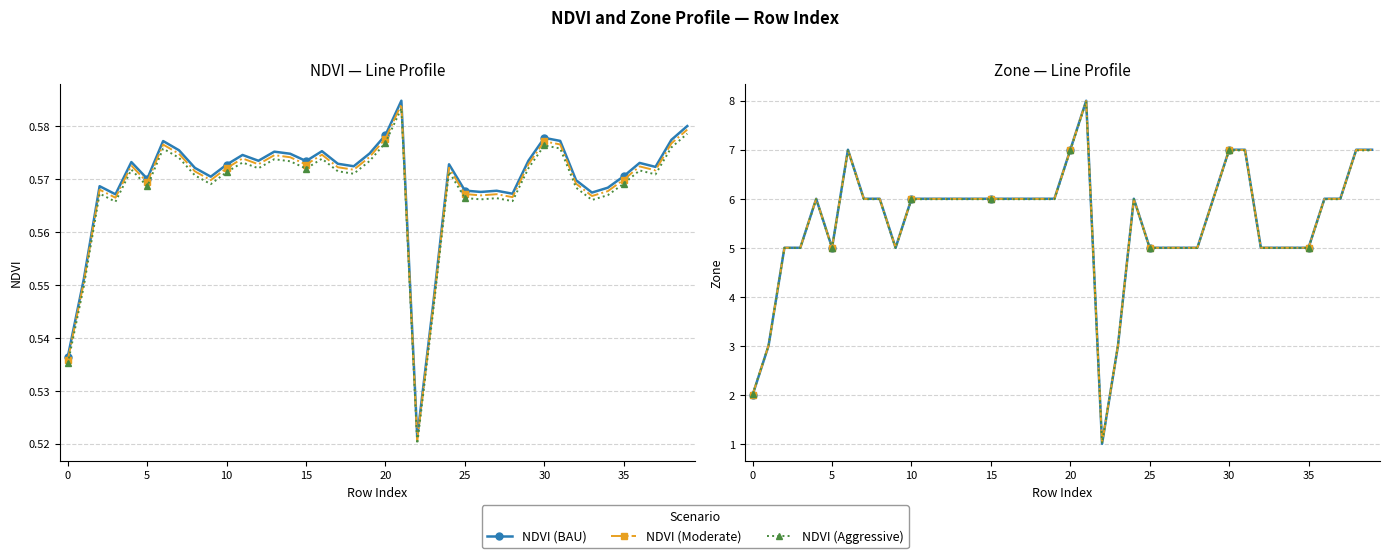

The Zone (BAU) series shows 6.0 at 15. True or false?

True